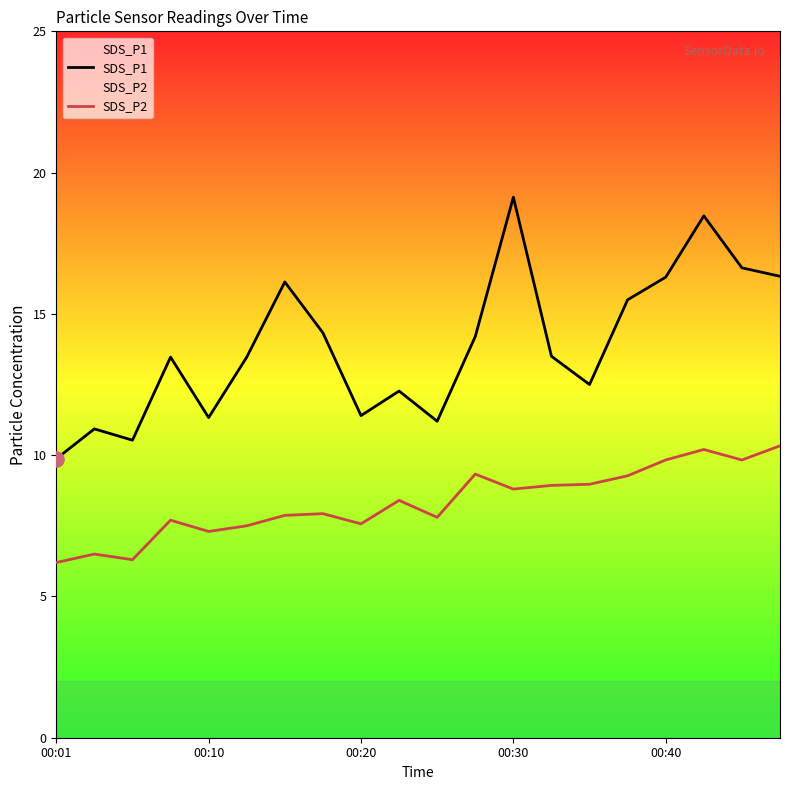

At how many categories does at least one series exceed 16?

6